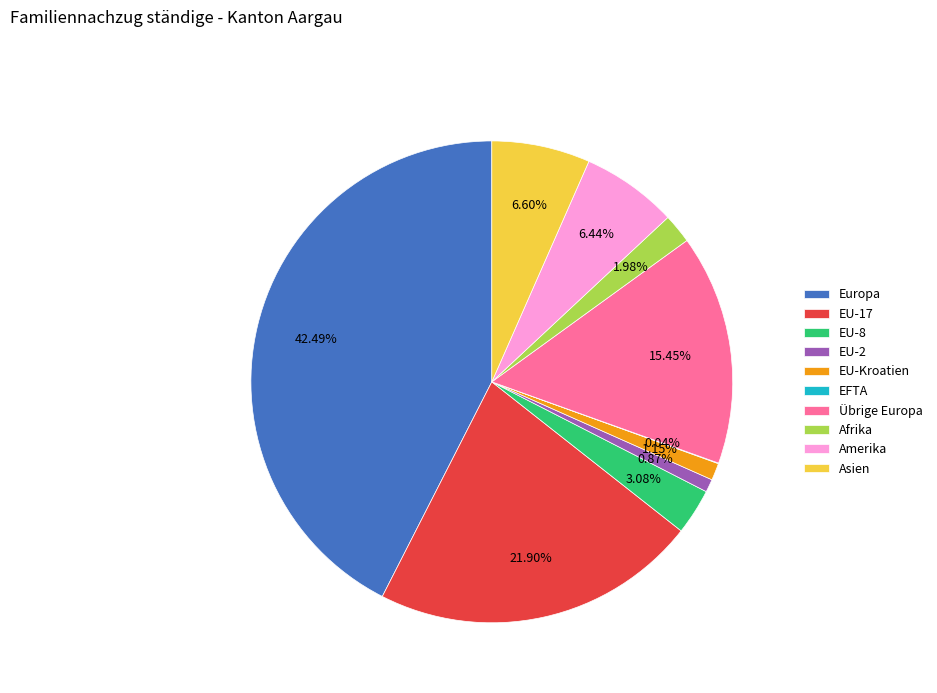

Approximately how many times larger is the value at Übrige Europa compared to EU-8?

5.0